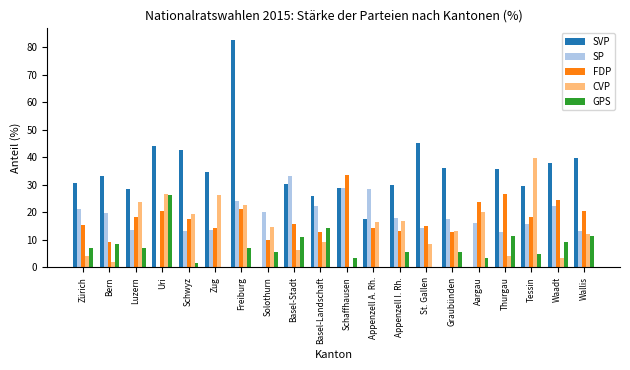

Which series changed the most between Bern and Aargau?

SVP